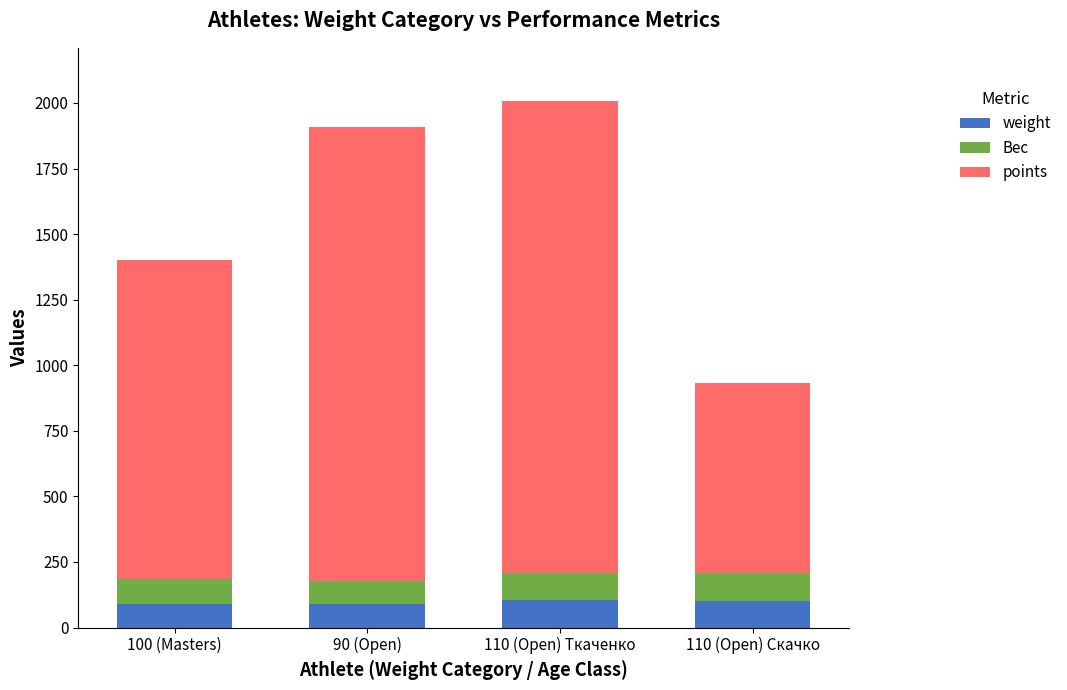

What is the sum of the weight values at 110 (Open) Ткаченко and 90 (Open)?

192.7